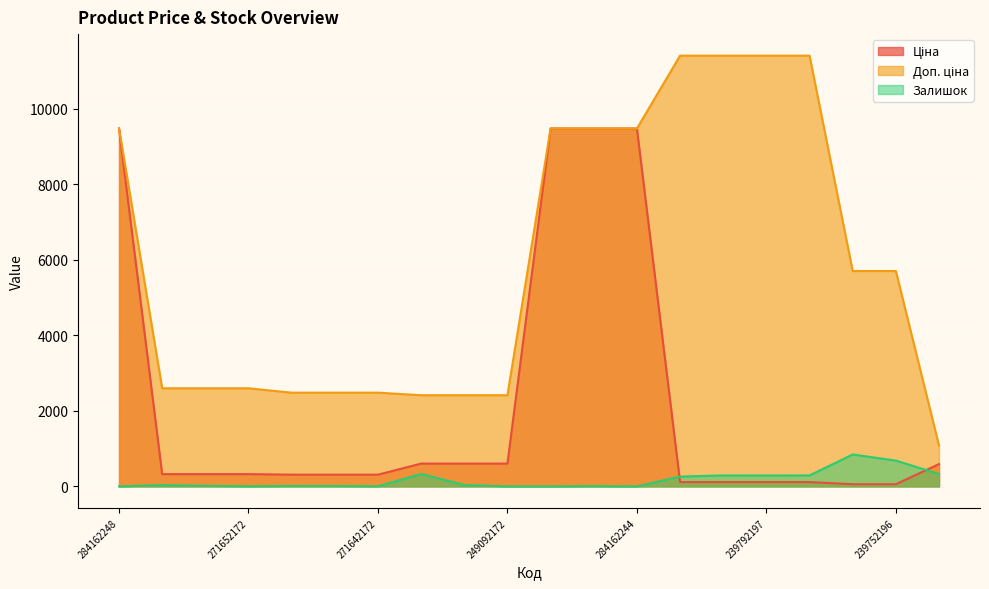

True or false: Ціна and Доп. ціна intersect in this chart.

False